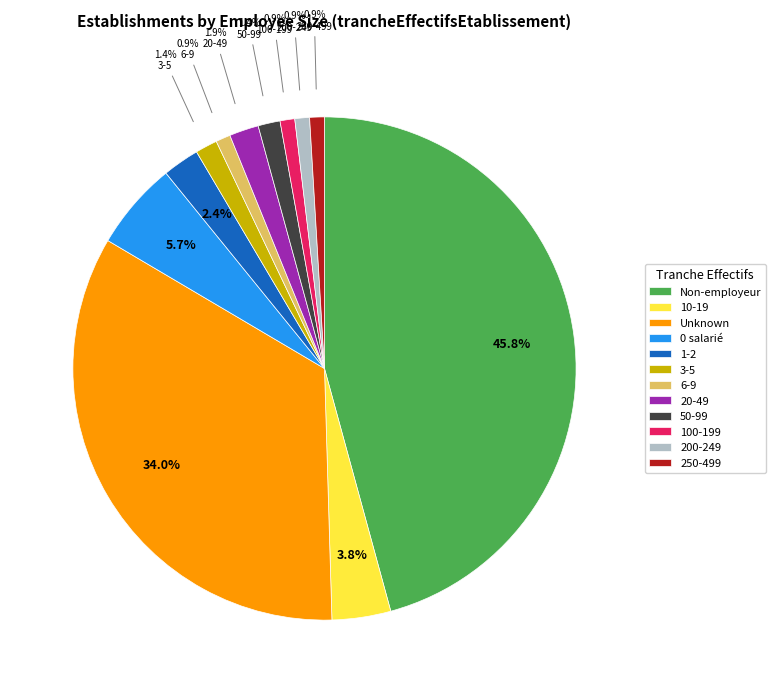

To the nearest percent, what is the average slice percentage?

8%